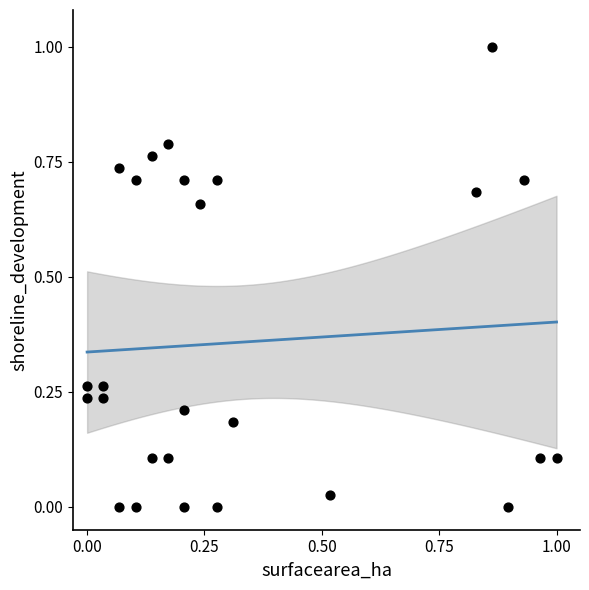

What is the range of Y values (max minus min)?

1.0